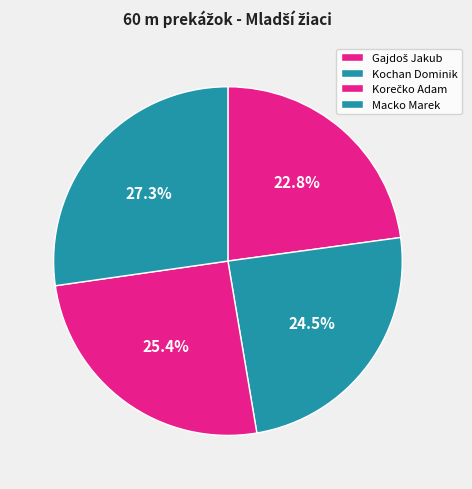

To the nearest percent, what is the average slice percentage?

25%